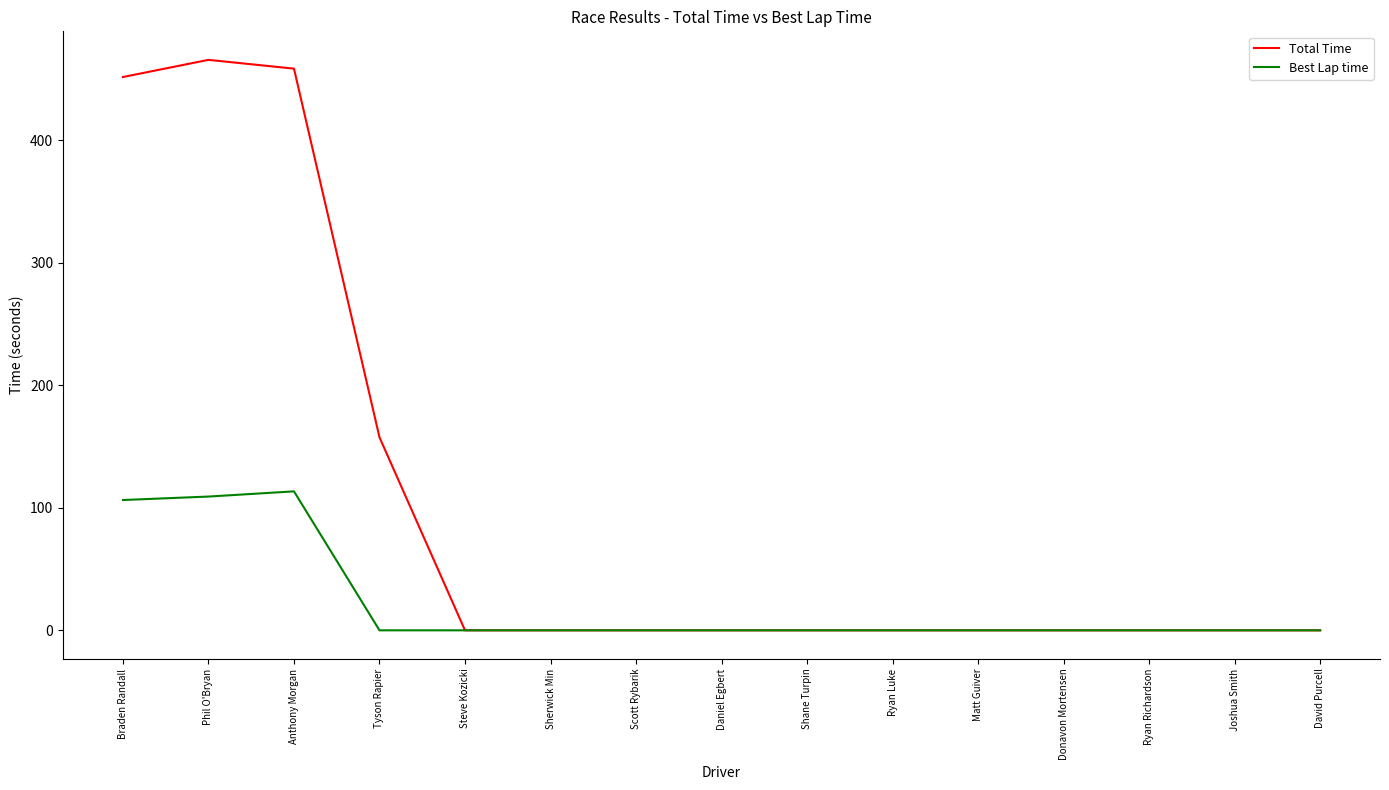

What position from the right is Tyson Rapier?

12